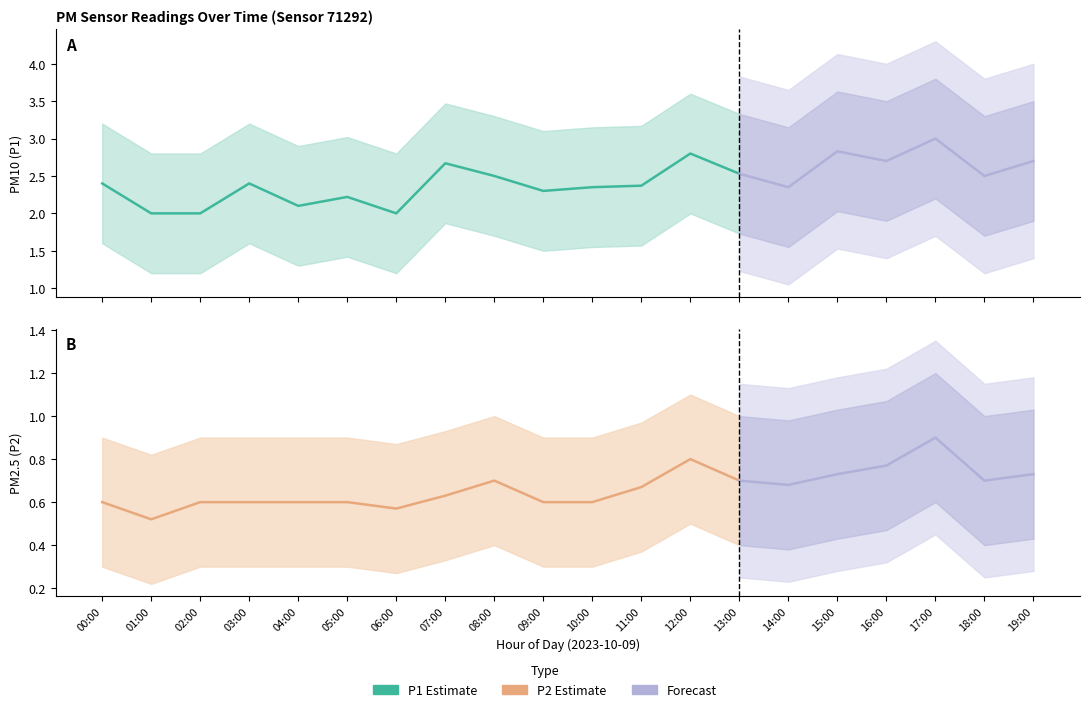

Which series changed the most between 03:00 and 18:00?

P1